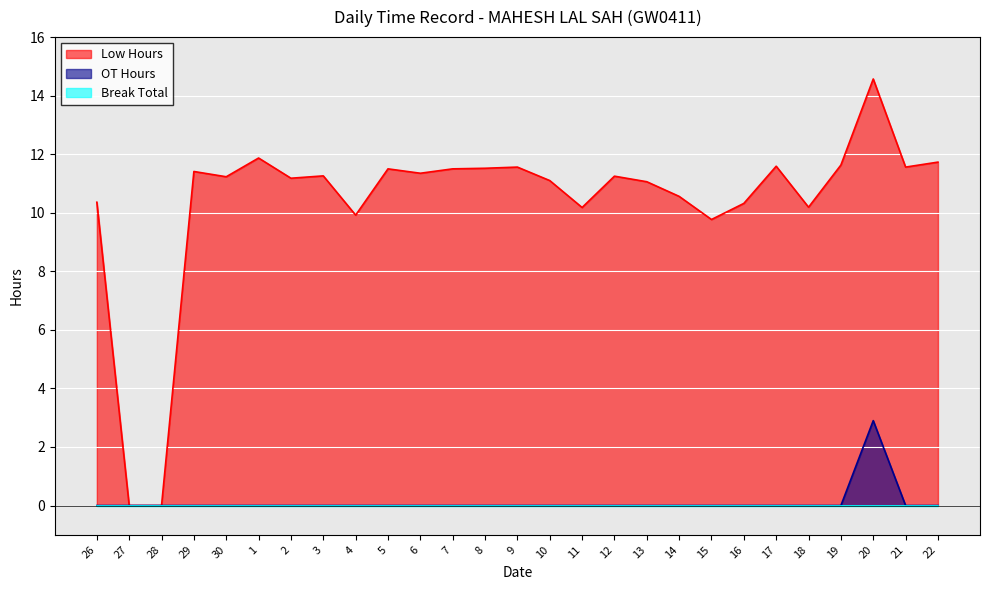

What position from the right is 9?

14